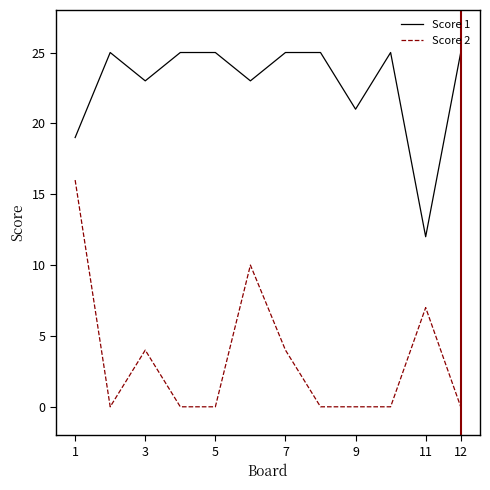

Which series has the largest total across all categories?

Score 1